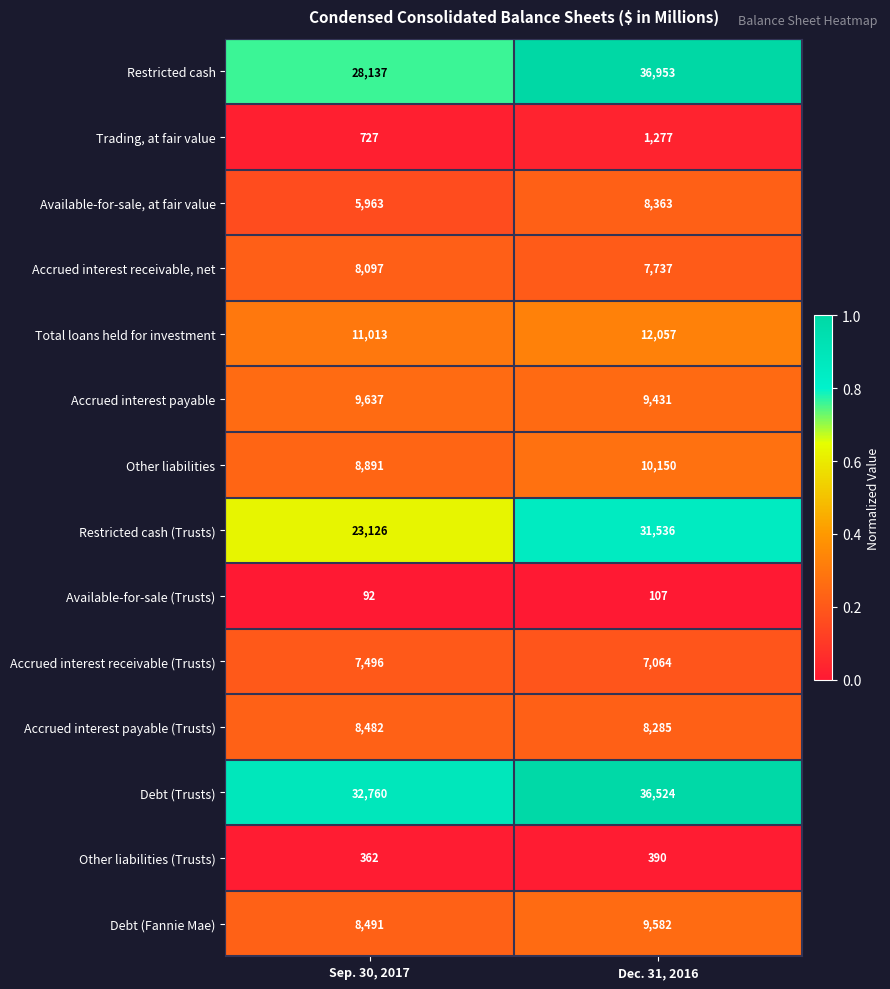

What is the total value across all series at Dec. 31, 2016?

179456